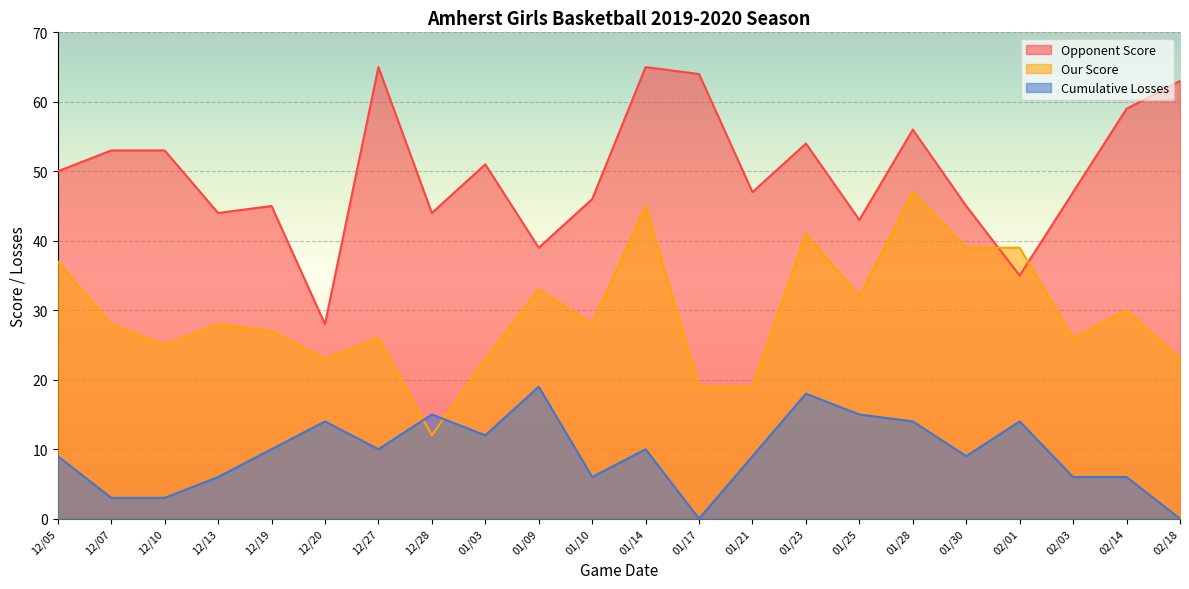

At which category is the sum across all series the highest?

01/14